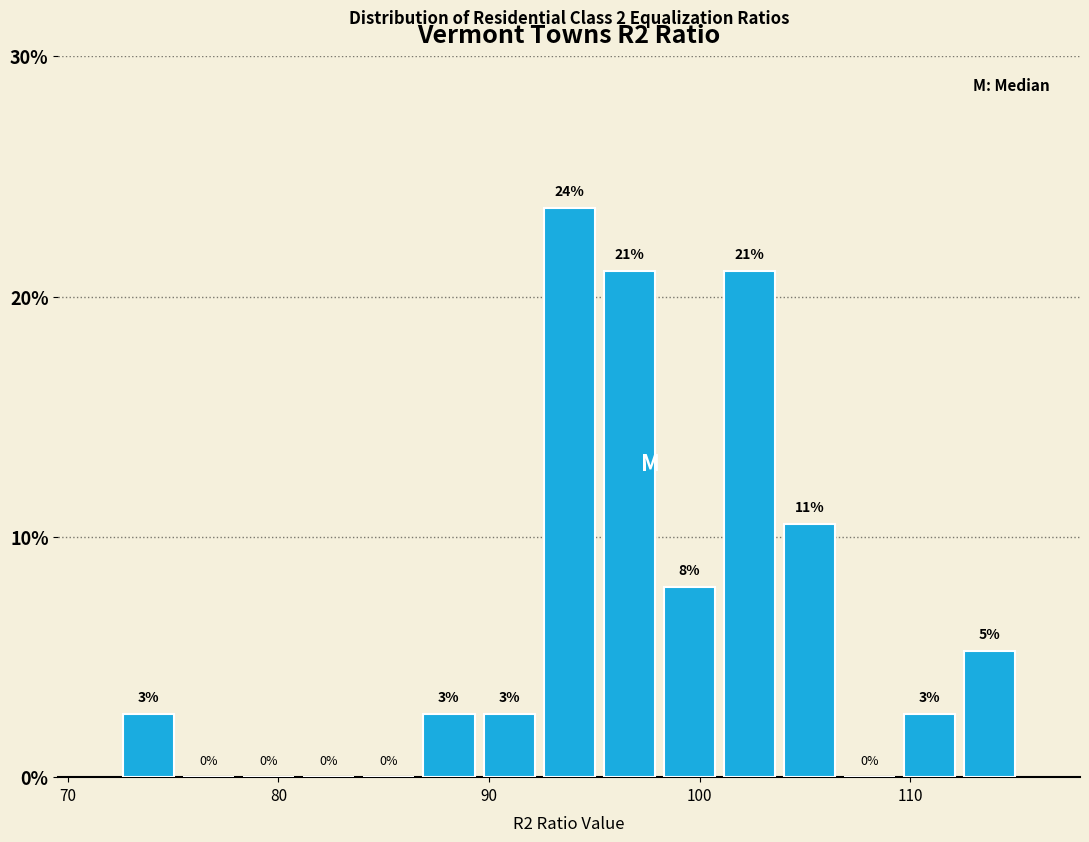

Read against the x-axis, roughly where is the centre of the tallest bar?

94